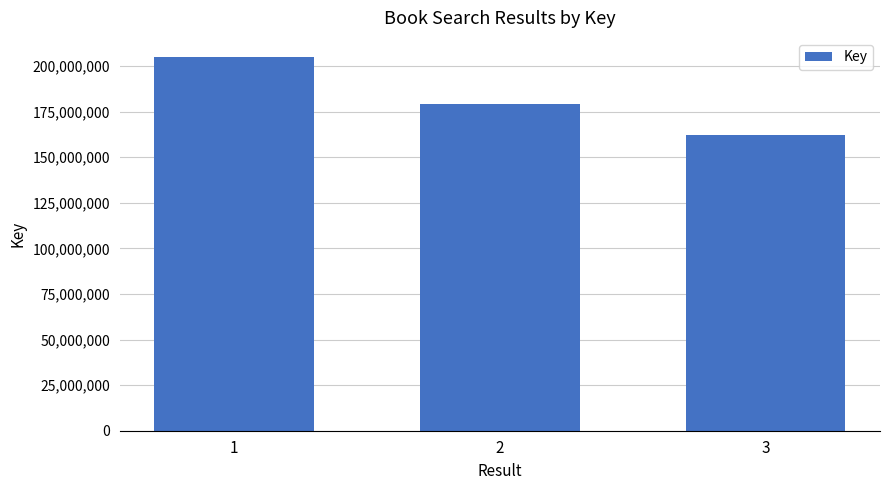

The value at 3 is 161974268. True or false?

True